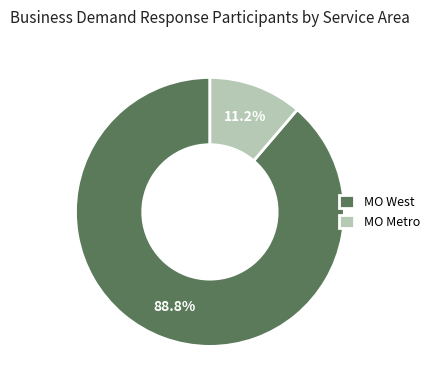

How many slices are in this pie chart?

2